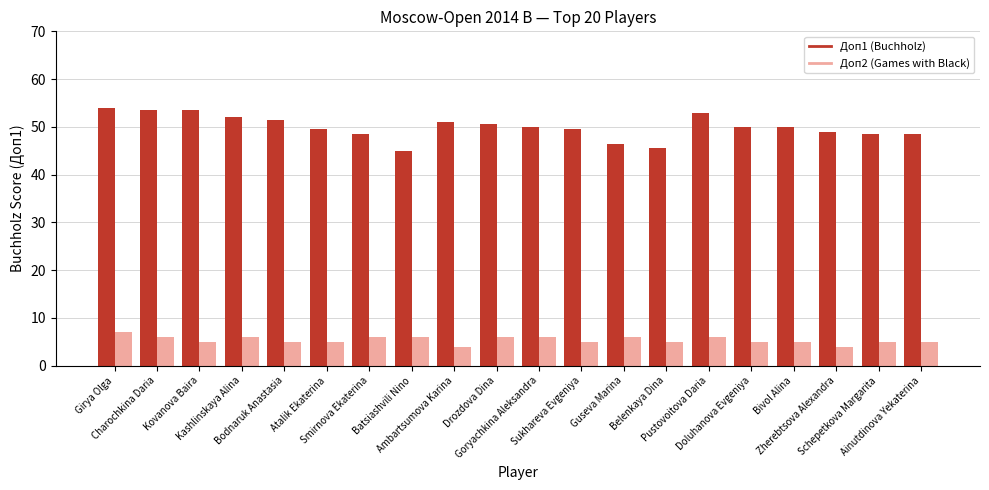

List the series in order of their overall mean, lowest first.

Доп2 (Games with Black), Доп1 (Buchholz)